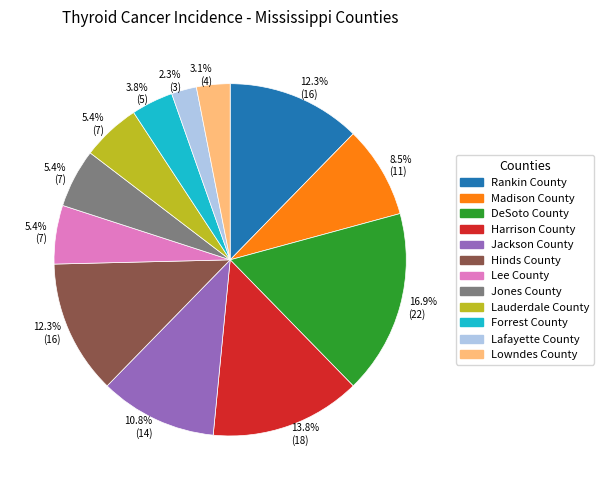

What is the ratio of the value at DeSoto County to the value at Hinds County?

1.4